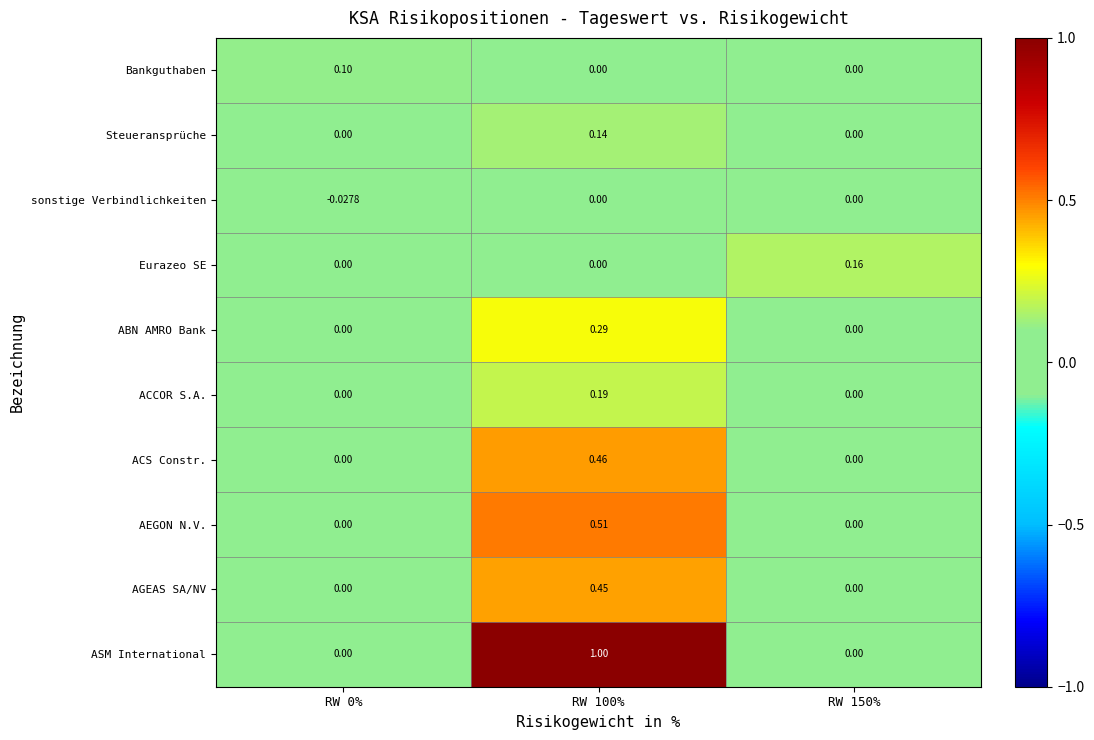

Is the value of ACS Constr. at RW 100% greater than the value of AEGON N.V. at RW 100%?

No